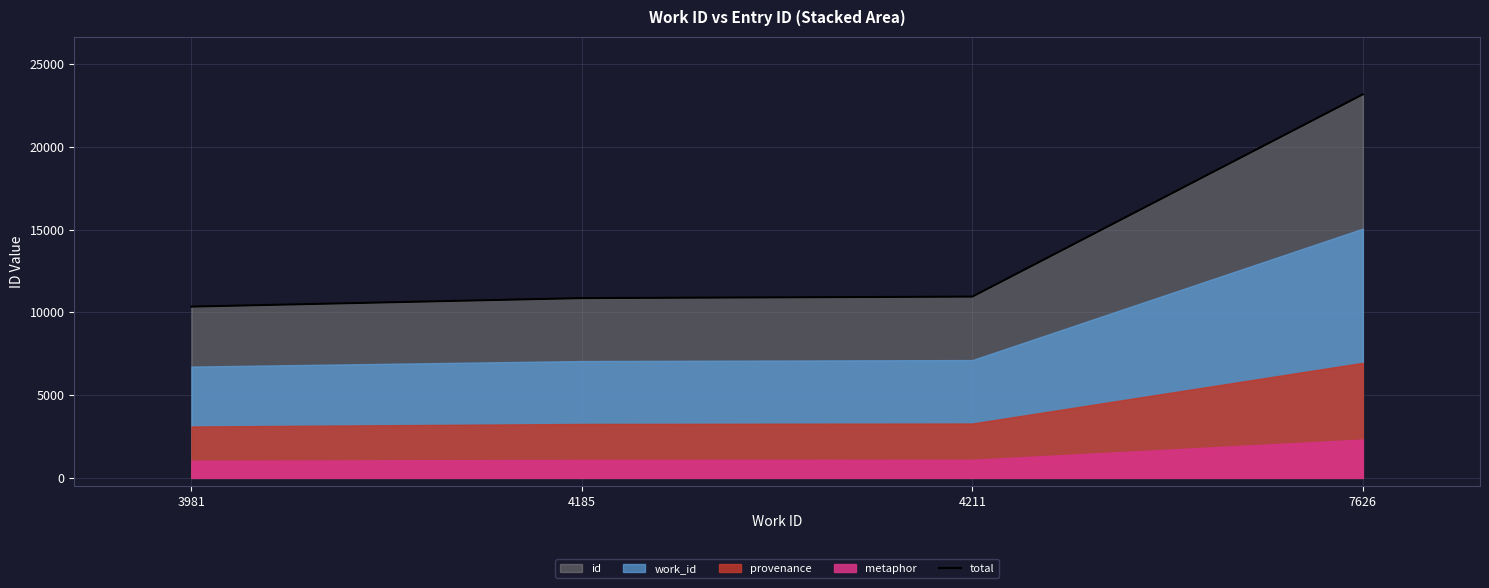

Which label corresponds to the smallest value in the chart?

3981